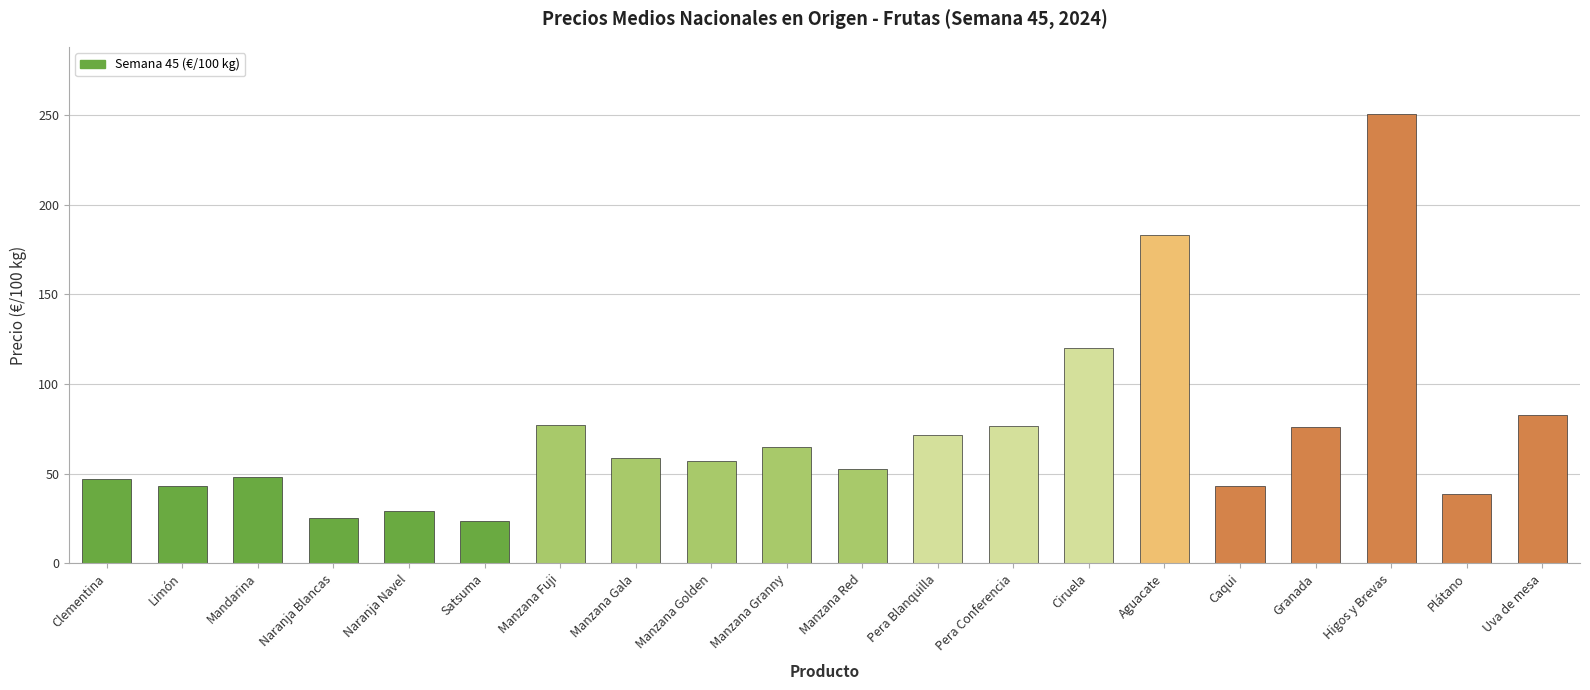

Are the bars grouped side by side (vs. stacked)?

No